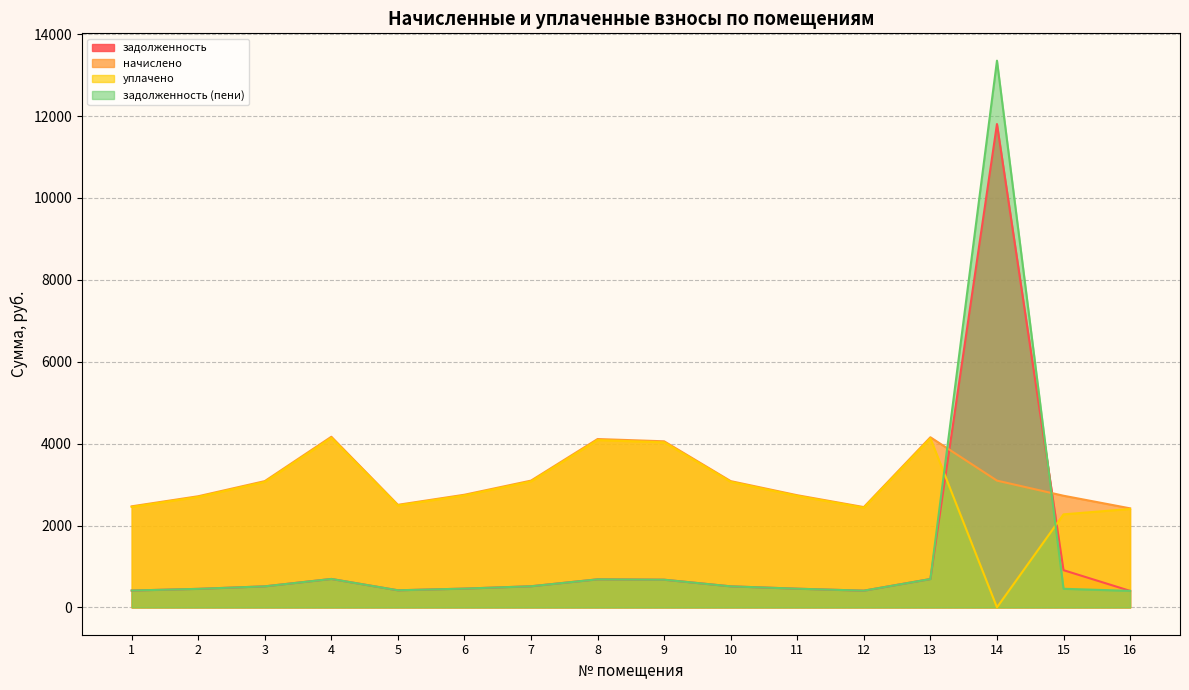

What is the value of the уплачено point at the 5th from the left?

2489.6